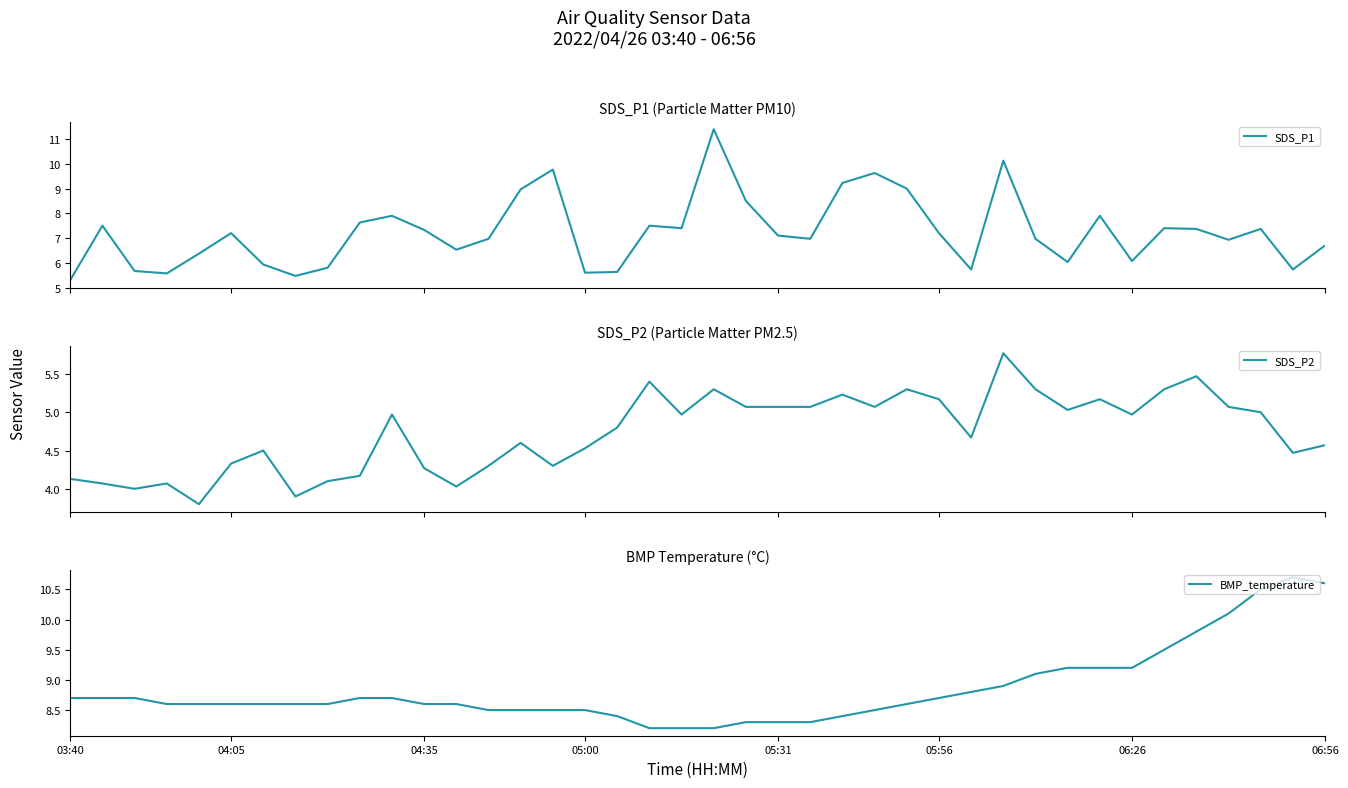

True or false: BMP_temperature and SDS_P2 cross at least once.

False